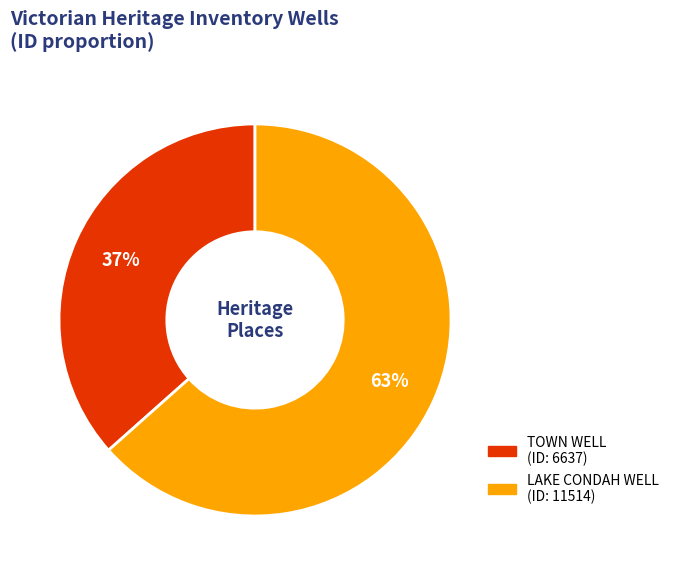

How many segments does this pie chart have?

2